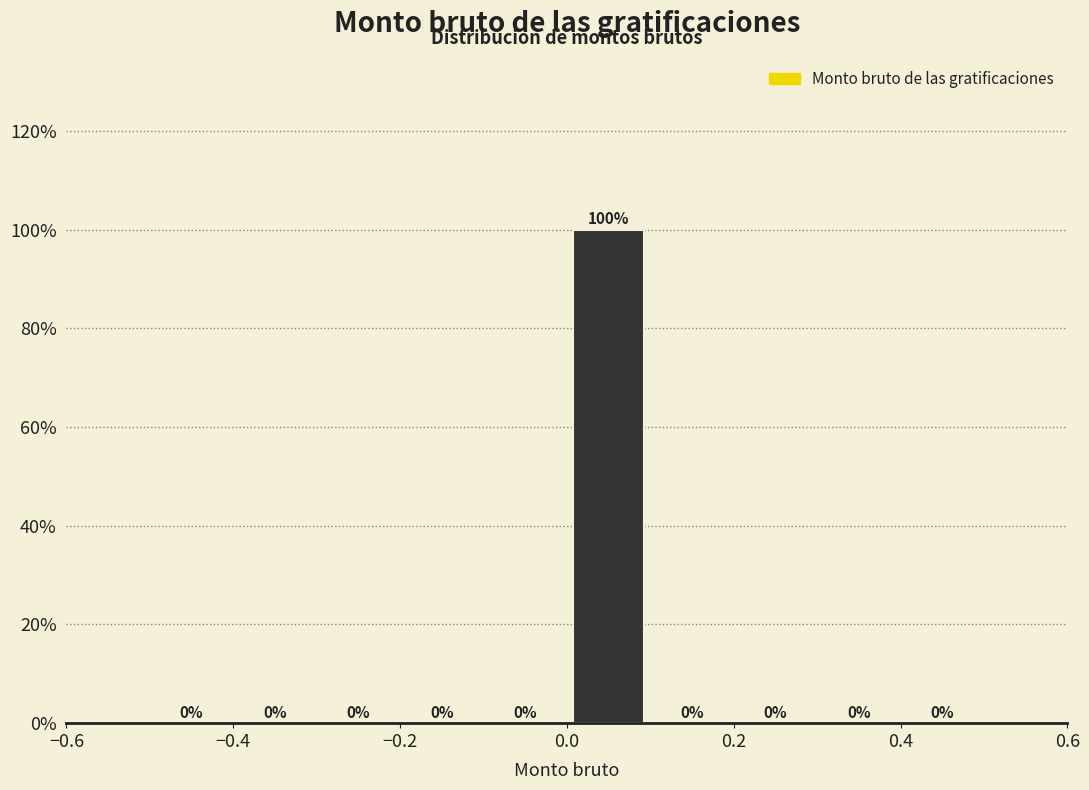

Over which range of the x-axis is the bar tallest?

0.0 to 0.1